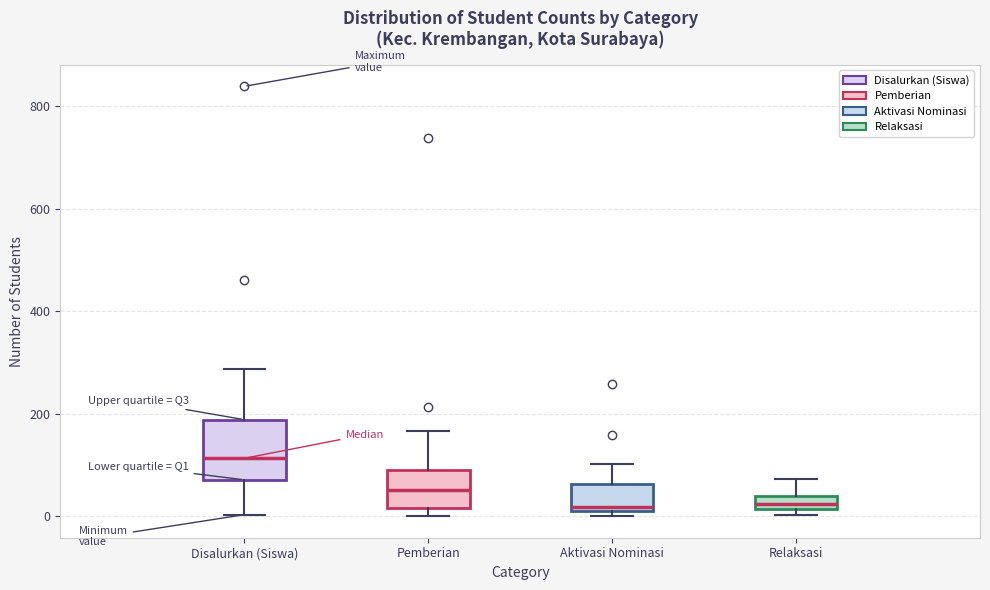

Where is the lower edge of the box for Pemberian on the y-axis? The values are not printed on the chart, so give them approximately, as read against the axis.

20